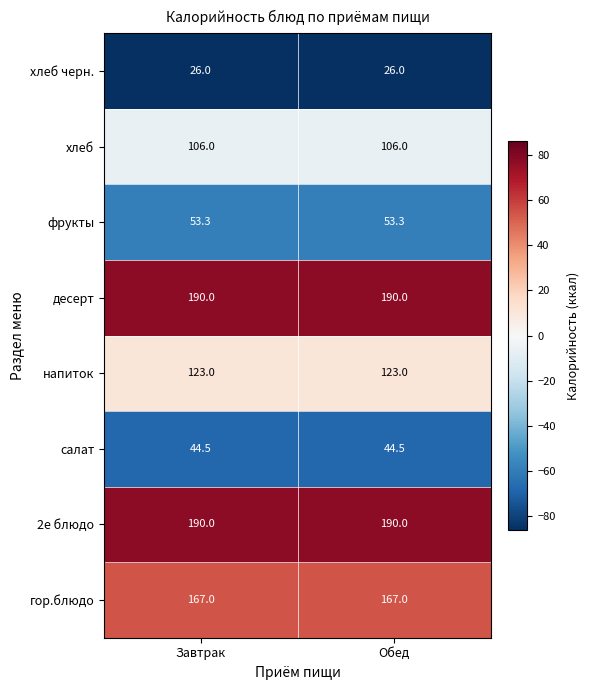

Is the value of хлеб at Завтрак greater than the value of 2е блюдо at Завтрак?

No